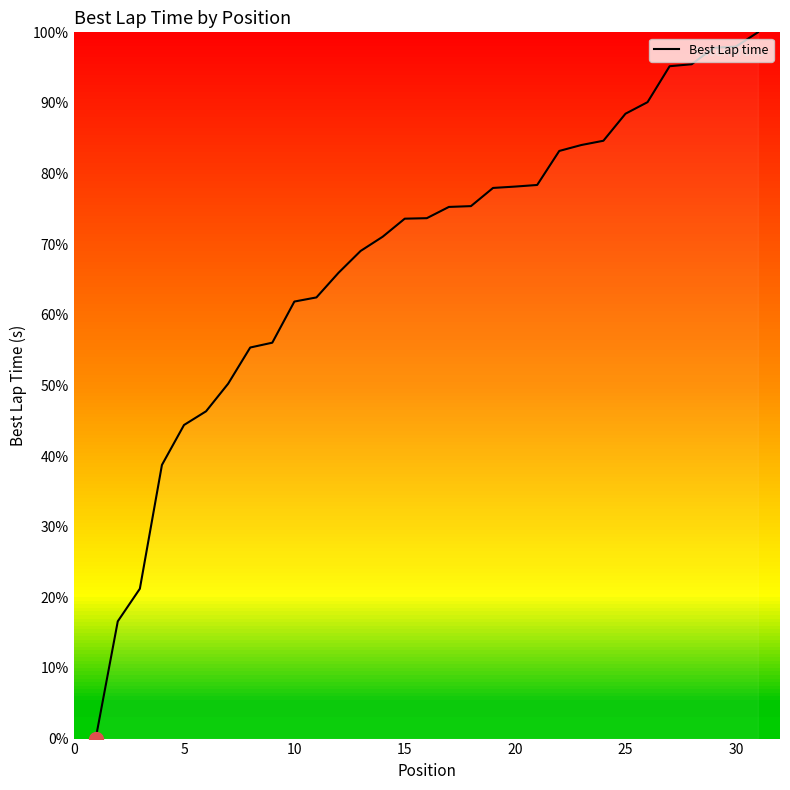

What is the difference between the maximum and minimum values?

100.0